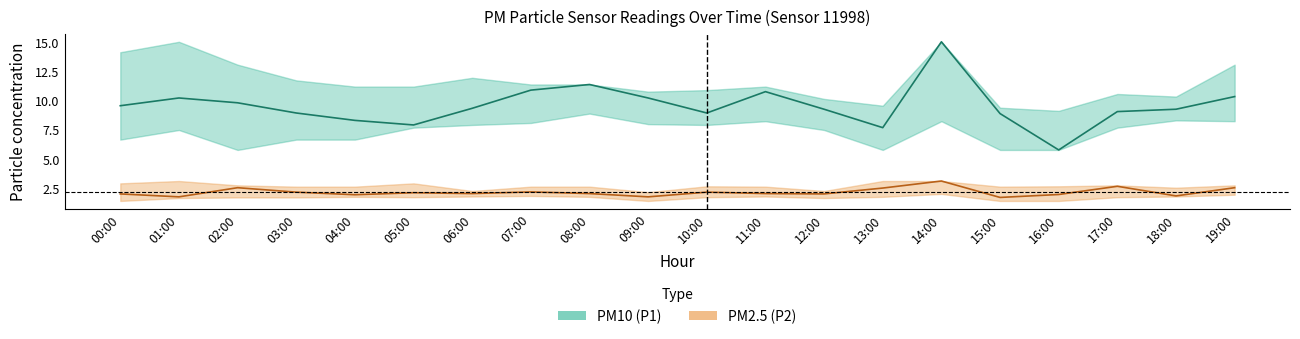

True or false: P1 and P1_lower intersect in this chart.

False